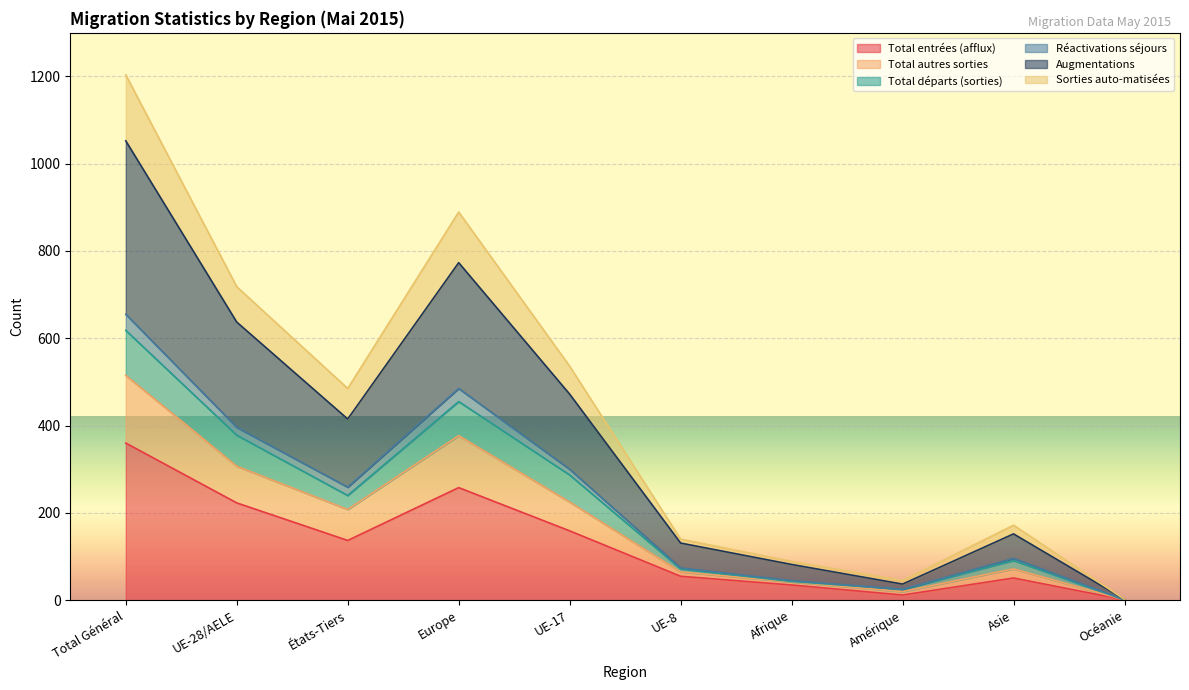

Read the Total entrées (afflux) value at Afrique, to the nearest 5.

35